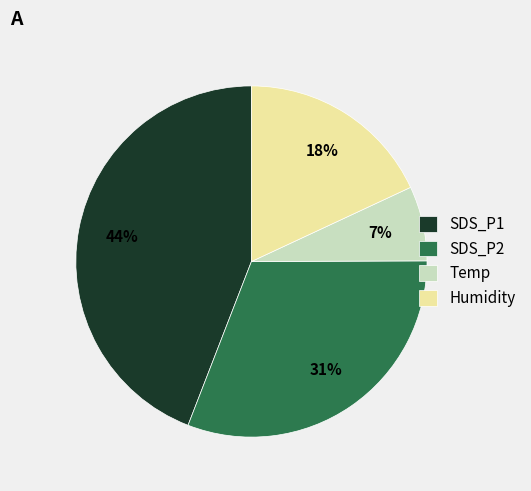

Is SDS_P2 the majority of the pie?

No